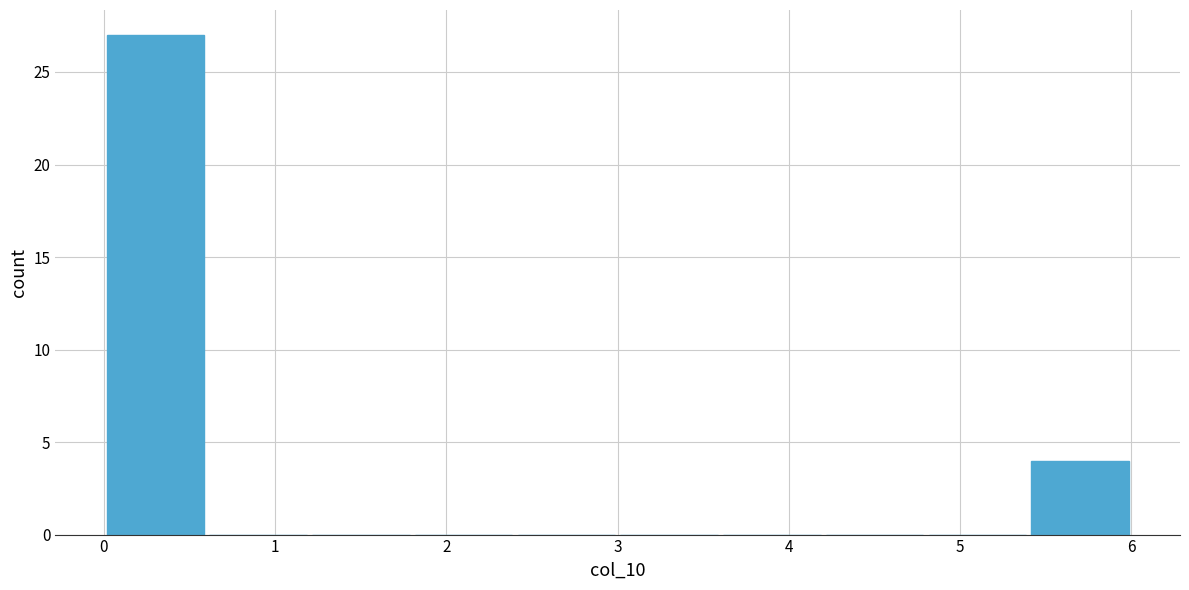

Which range on the x-axis has the tallest bar?

0.0 to 0.6